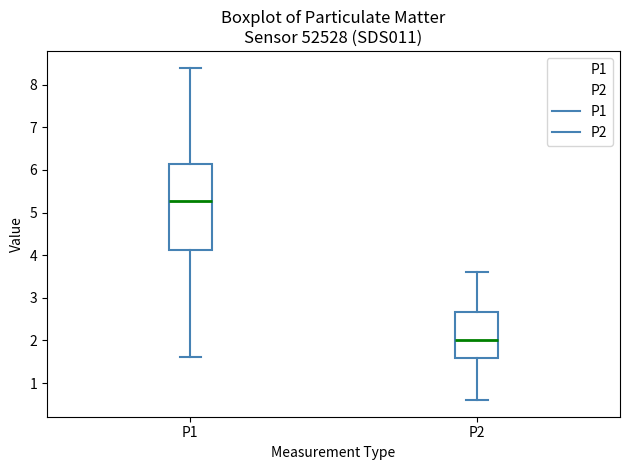

Which box has the highest median line?

P1